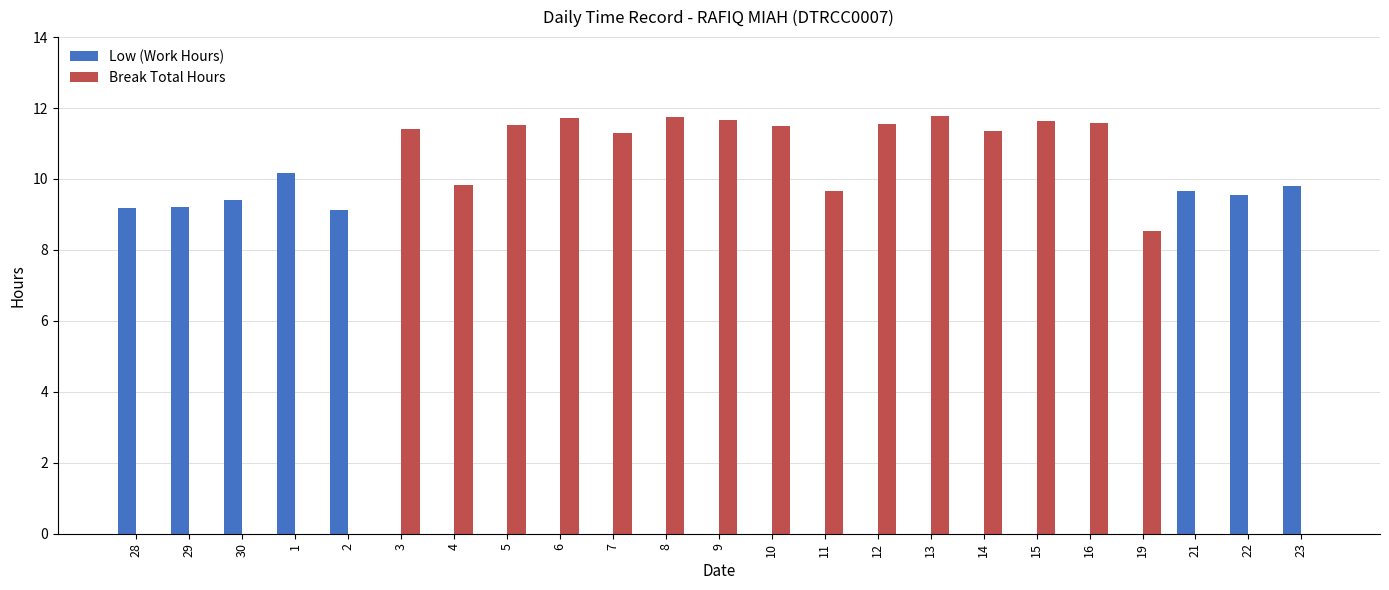

Between 5 and 23, which series saw the biggest shift?

Break Total Hours